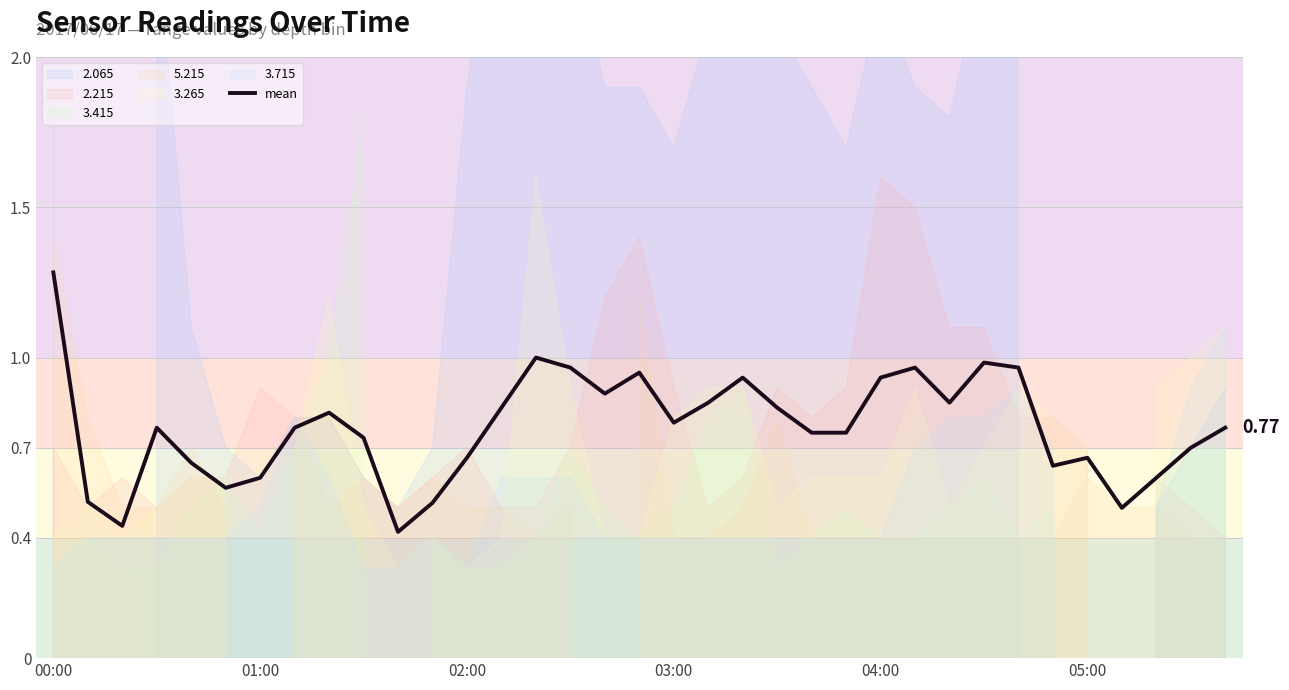

Reading left to right, extract all data points from this chart.

1.3	0.5	0.4	0.8	0.7	0.6	0.6	0.8	0.8	0.7	0.4	0.5	0.7	0.8	1.0	1.0	0.9	1.0	0.8	0.9	0.9	0.8	0.8	0.8	0.9	1.0	0.9	1.0	1.0	0.6	0.7	0.5	0.6	0.7	0.8